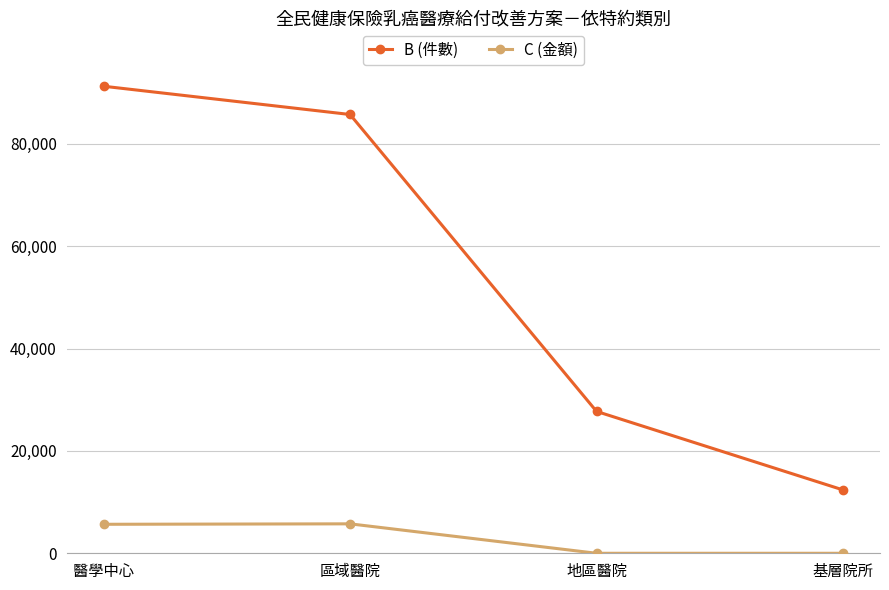

Which category has the highest value in the B (件數) series?

醫學中心